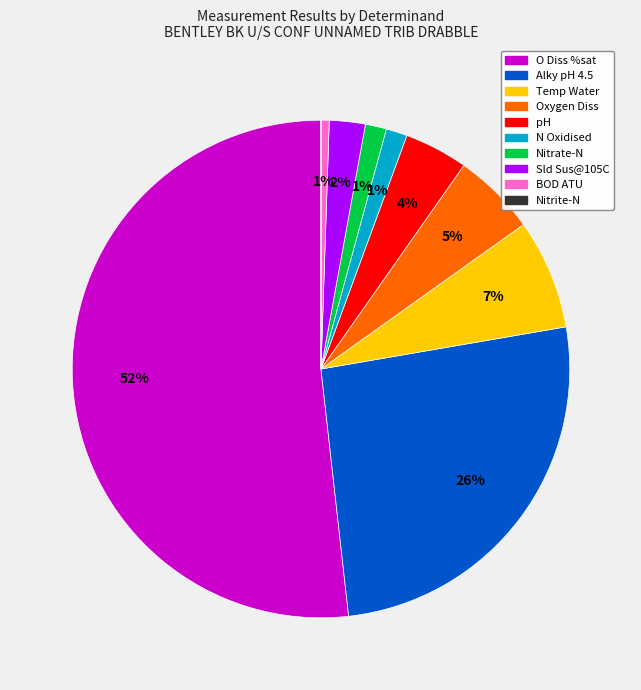

To the nearest percent, what is the average slice percentage?

10%